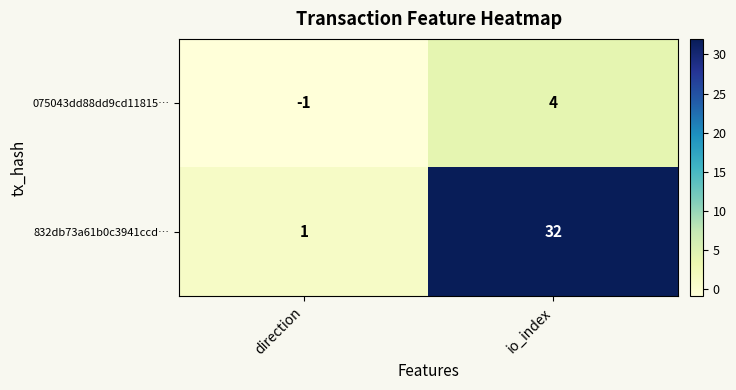

Is the value of 075043dd88dd9cd11815… at direction greater than the value of 832db73a61b0c3941ccd… at direction?

No